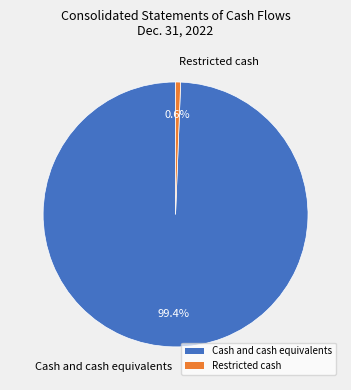

What percentage is the Cash and cash equivalents slice, to the nearest percent?

99%